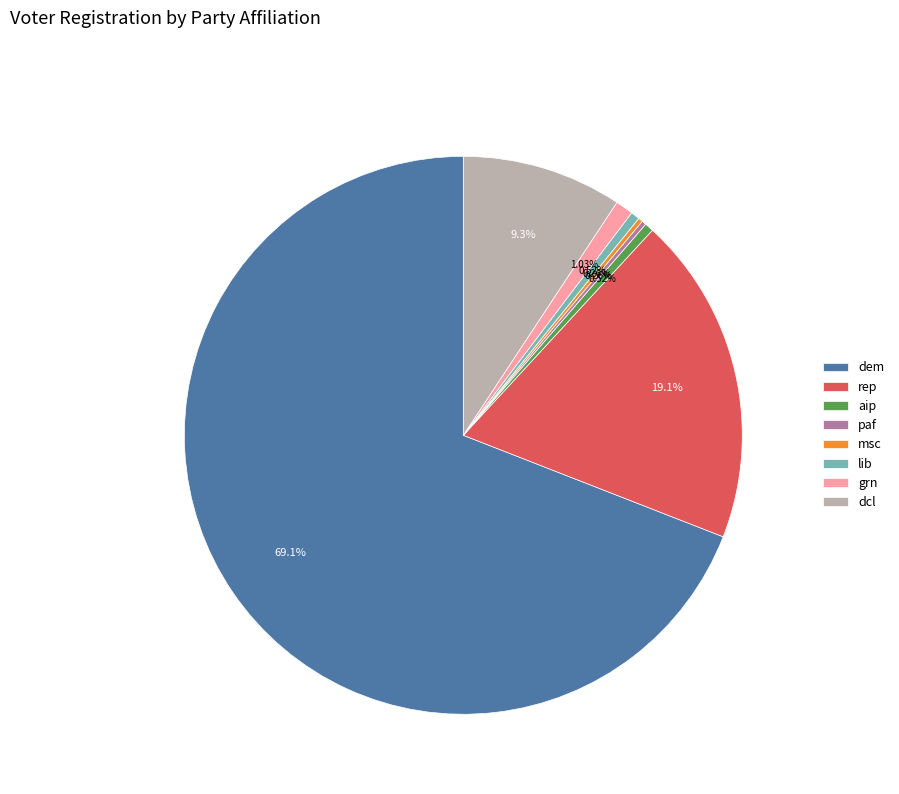

The aip slice represents 14% of the pie. True or false?

False